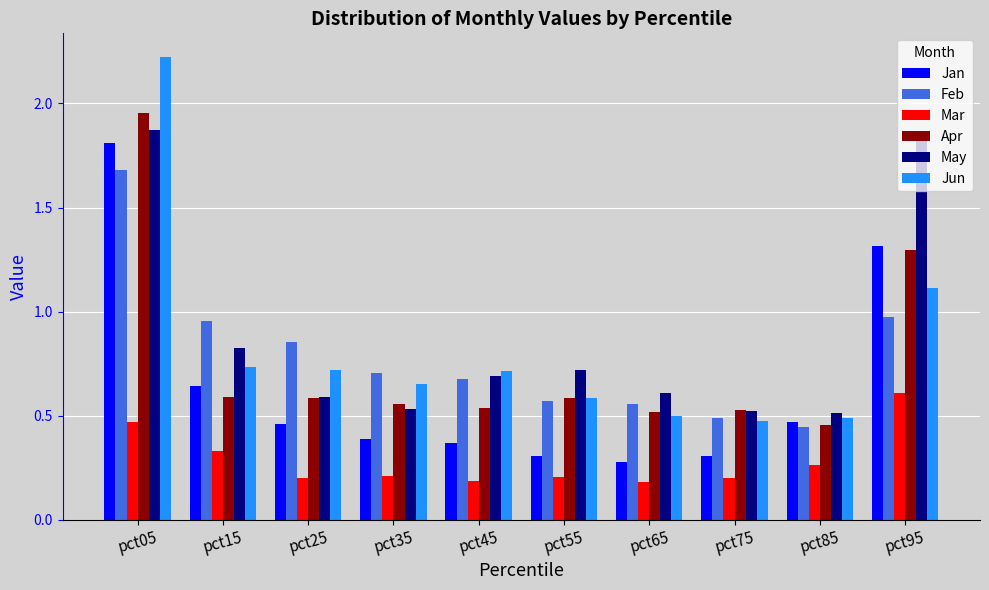

How many series are shown in this chart?

6